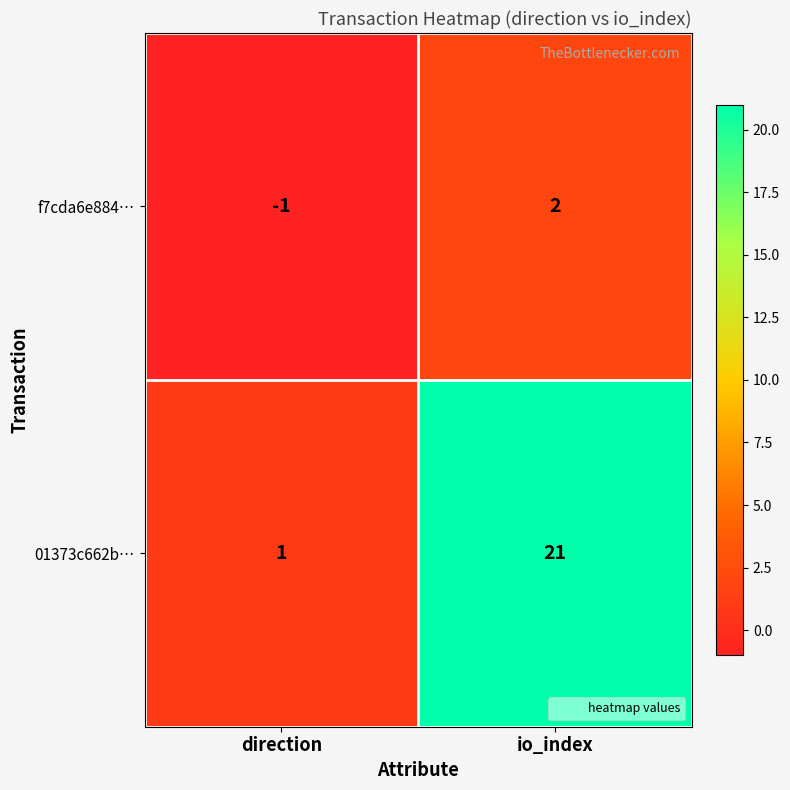

How many values in f7cda6e884… are above zero?

1